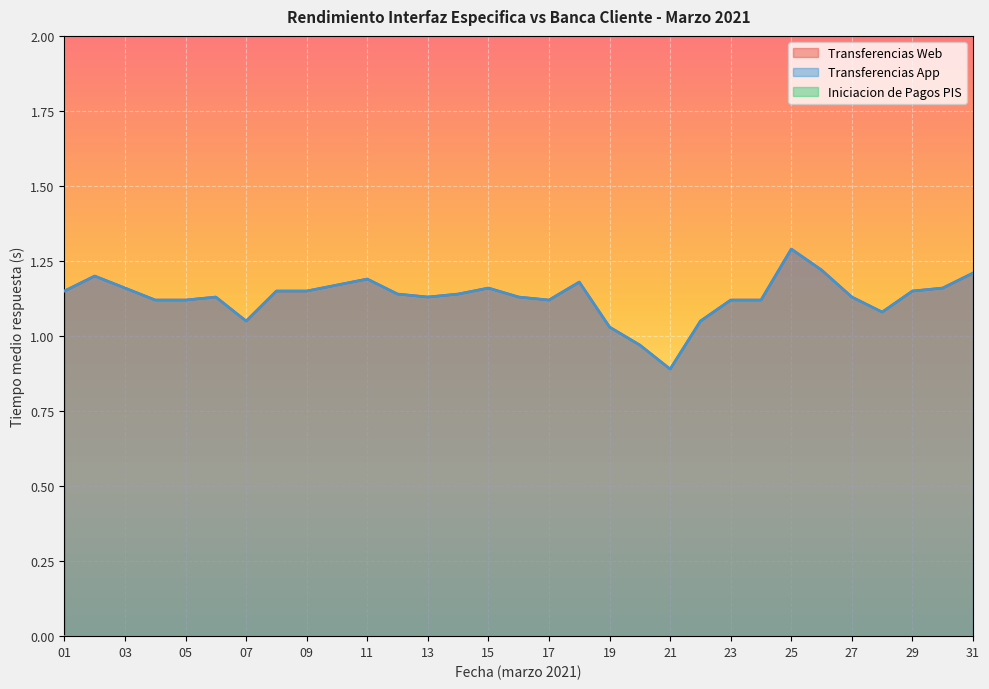

Which has a higher value, 20 or 24?

24